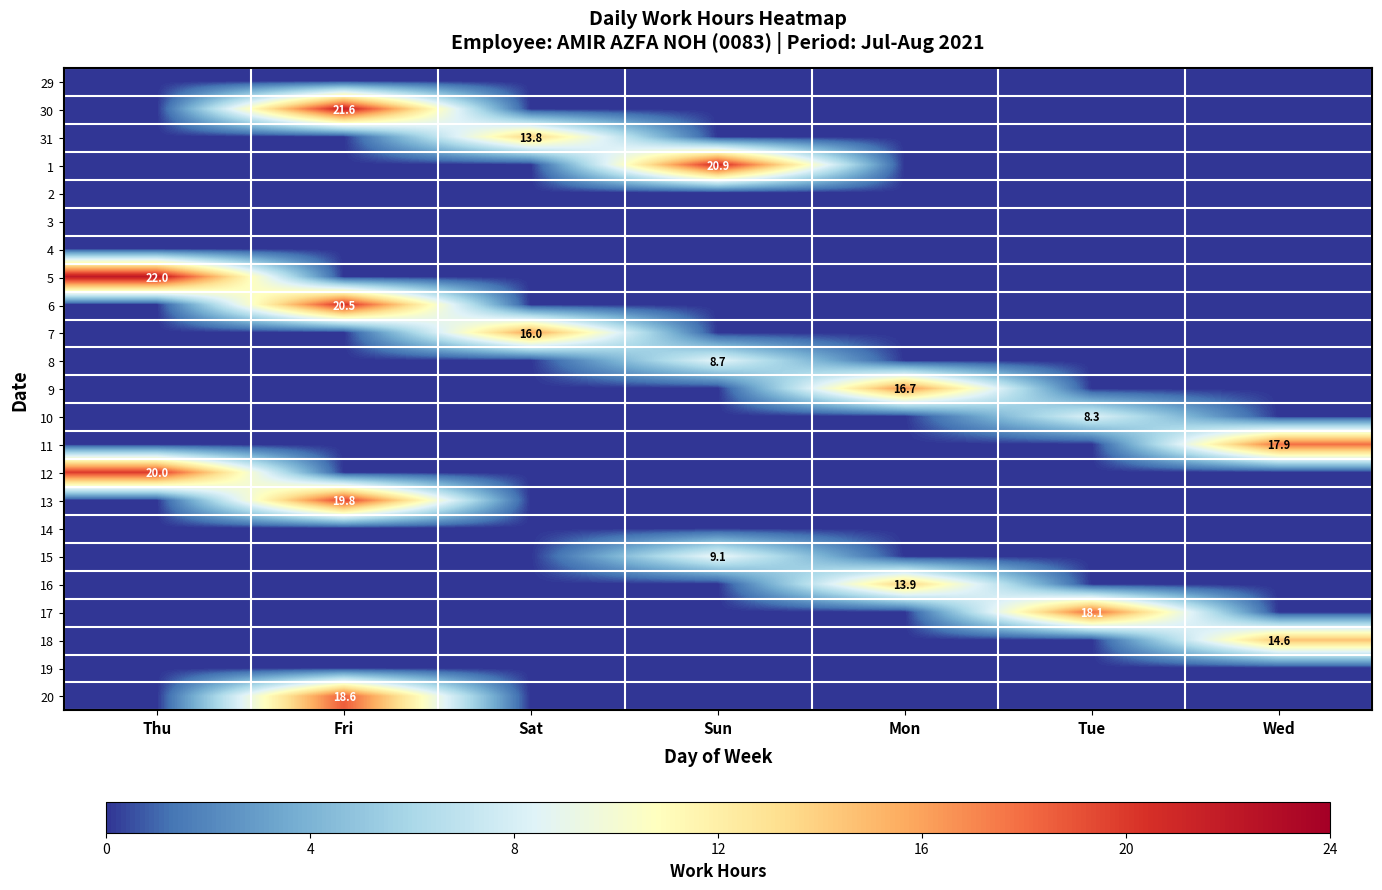

Rank the series by their maximum value, from lowest to highest.

29, 2, 3, 4, 14, 19, 10, 8, 15, 31, 16, 18, 7, 9, 11, 17, 20, 13, 12, 6, 1, 30, 5